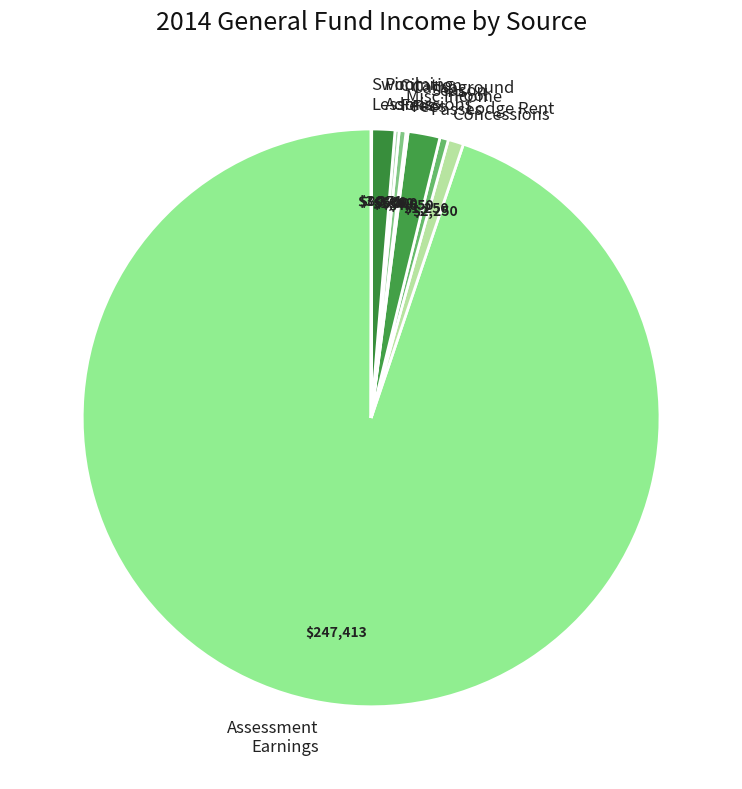

Is it true that Assessment Earnings is 99% of the pie?

False